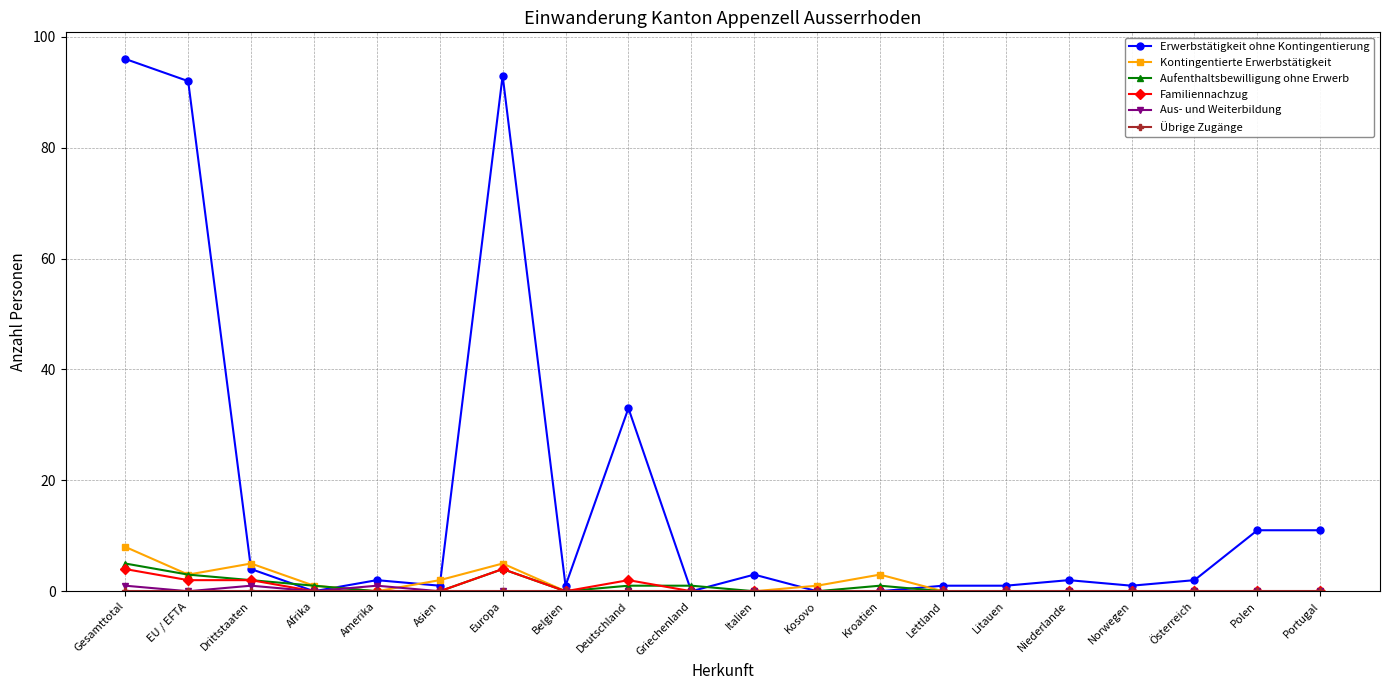

What is the label of the 17th point from the right?

Afrika